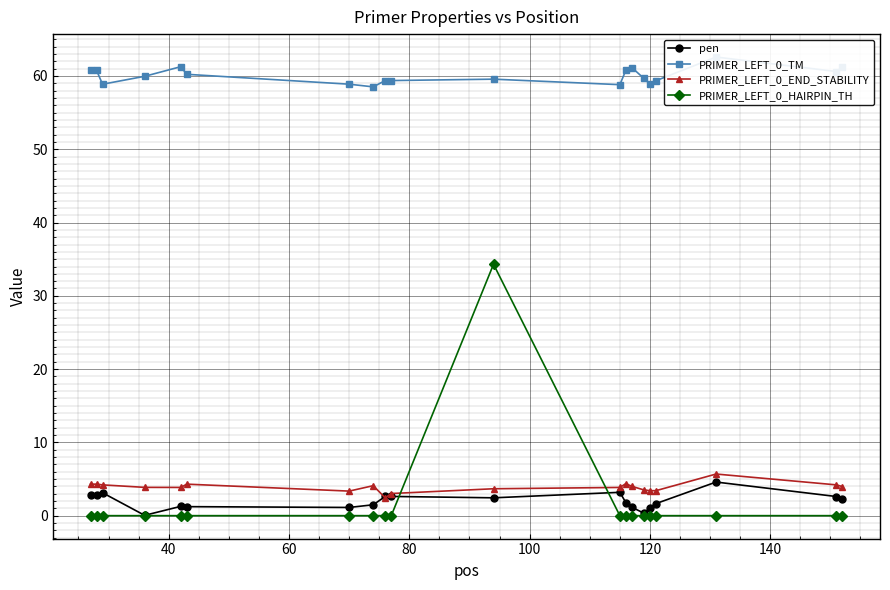

What is the maximum value for PRIMER_LEFT_0_HAIRPIN_TH?

34.3